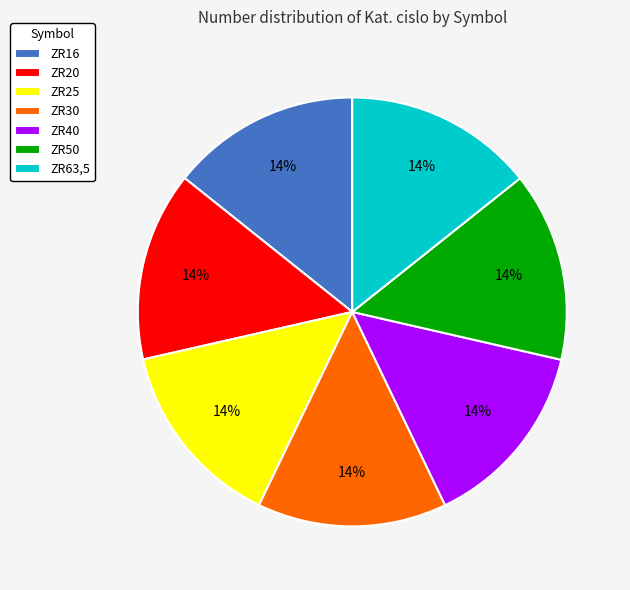

Is it true that ZR30 is 14% of the pie?

True